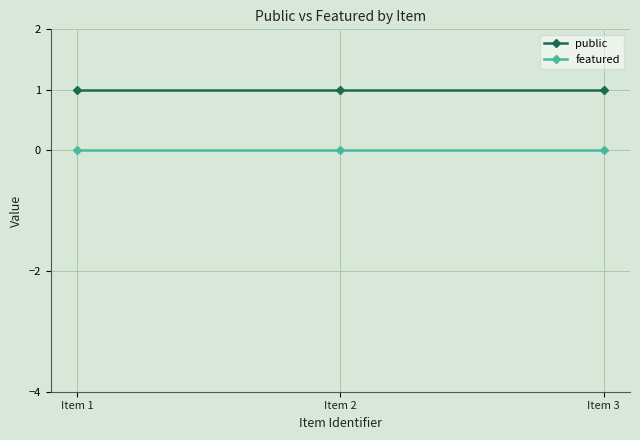

Is this an area chart (filled region under the line)?

No